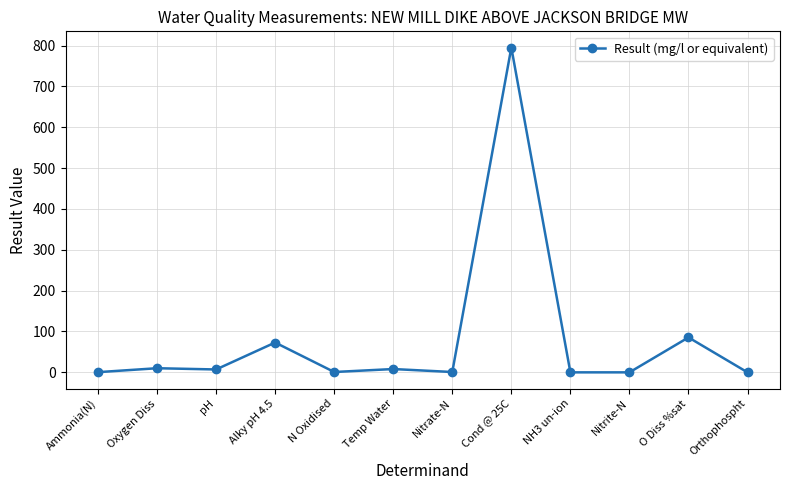

What is the change in value from Ammonia(N) to Cond @ 25C?

+794.5